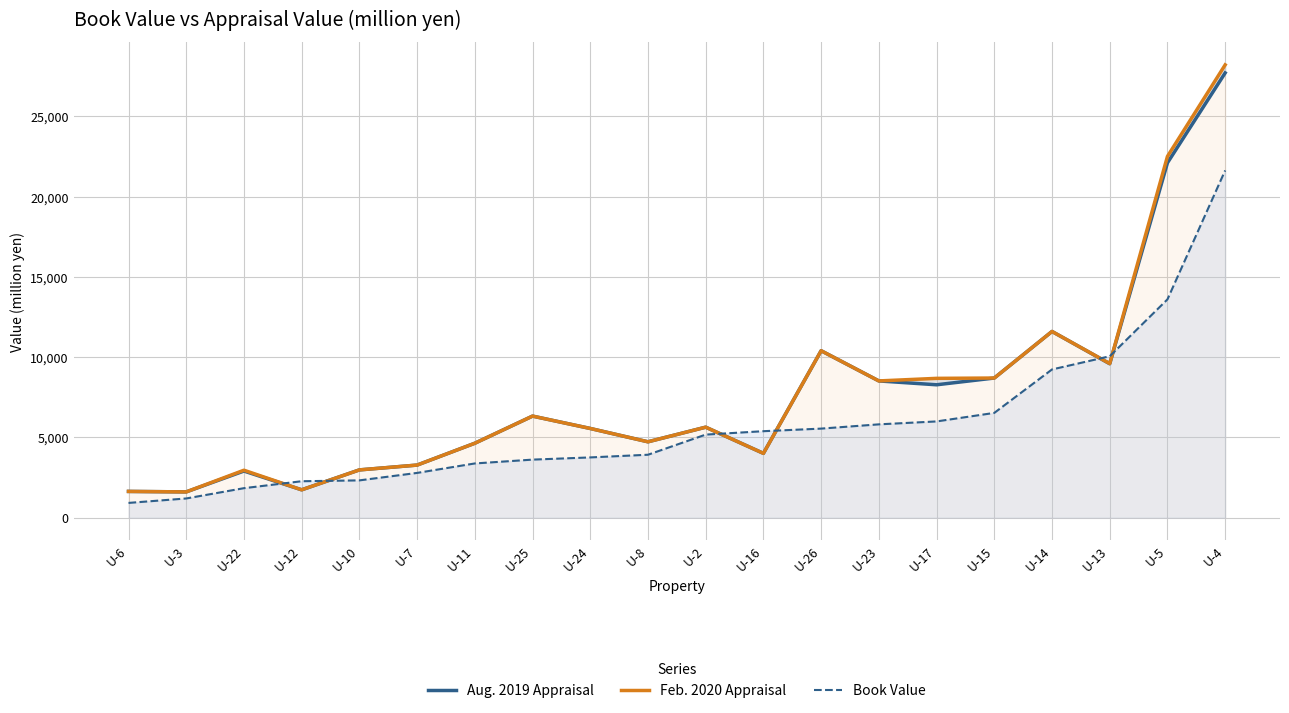

What is the spread (max minus min) of values at U-3?

409